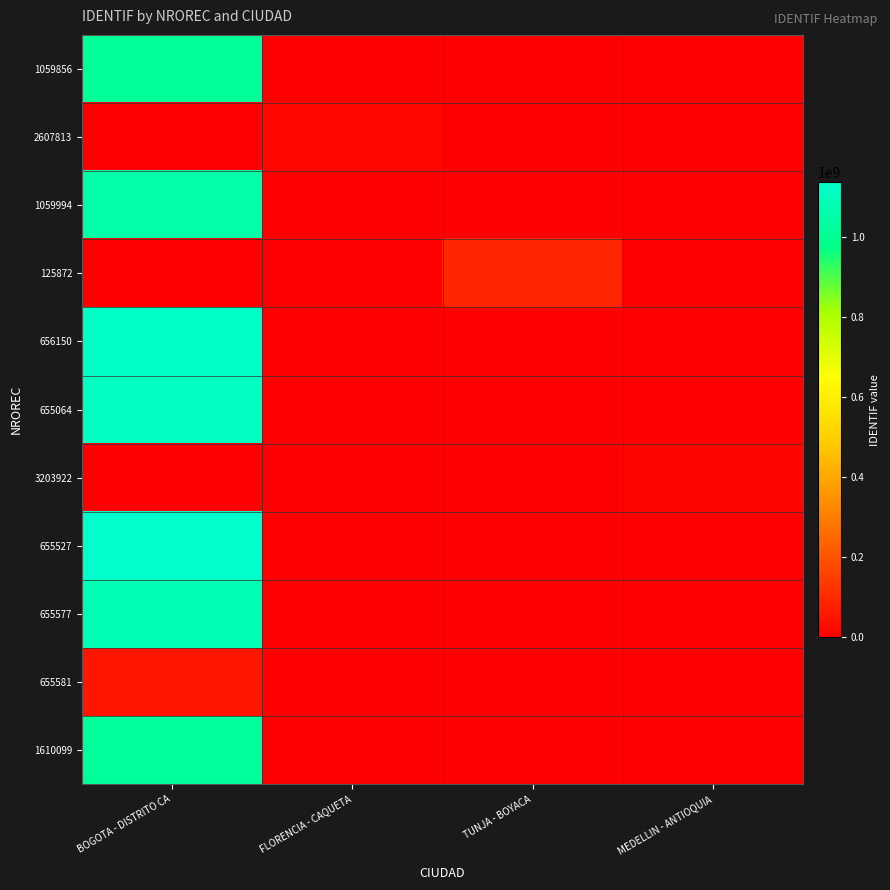

Reading left to right, what are all the values shown in this chart?

1059856: BOGOTA - DISTRITO CA=1010202504	FLORENCIA - CAQUETA=0	TUNJA - BOYACA=0	MEDELLIN - ANTIOQUIA=0
2607813: BOGOTA - DISTRITO CA=0	FLORENCIA - CAQUETA=17650367	TUNJA - BOYACA=0	MEDELLIN - ANTIOQUIA=0
1059994: BOGOTA - DISTRITO CA=1047416347	FLORENCIA - CAQUETA=0	TUNJA - BOYACA=0	MEDELLIN - ANTIOQUIA=0
125872: BOGOTA - DISTRITO CA=0	FLORENCIA - CAQUETA=0	TUNJA - BOYACA=92535053	MEDELLIN - ANTIOQUIA=0
656150: BOGOTA - DISTRITO CA=1121863854	FLORENCIA - CAQUETA=0	TUNJA - BOYACA=0	MEDELLIN - ANTIOQUIA=0
655064: BOGOTA - DISTRITO CA=1109212368	FLORENCIA - CAQUETA=0	TUNJA - BOYACA=0	MEDELLIN - ANTIOQUIA=0
3203922: BOGOTA - DISTRITO CA=0	FLORENCIA - CAQUETA=0	TUNJA - BOYACA=0	MEDELLIN - ANTIOQUIA=15339303
655527: BOGOTA - DISTRITO CA=1136887489	FLORENCIA - CAQUETA=0	TUNJA - BOYACA=0	MEDELLIN - ANTIOQUIA=0
655577: BOGOTA - DISTRITO CA=1082910662	FLORENCIA - CAQUETA=0	TUNJA - BOYACA=0	MEDELLIN - ANTIOQUIA=0
655581: BOGOTA - DISTRITO CA=52561594	FLORENCIA - CAQUETA=0	TUNJA - BOYACA=0	MEDELLIN - ANTIOQUIA=0
1610099: BOGOTA - DISTRITO CA=1020822593	FLORENCIA - CAQUETA=0	TUNJA - BOYACA=0	MEDELLIN - ANTIOQUIA=0